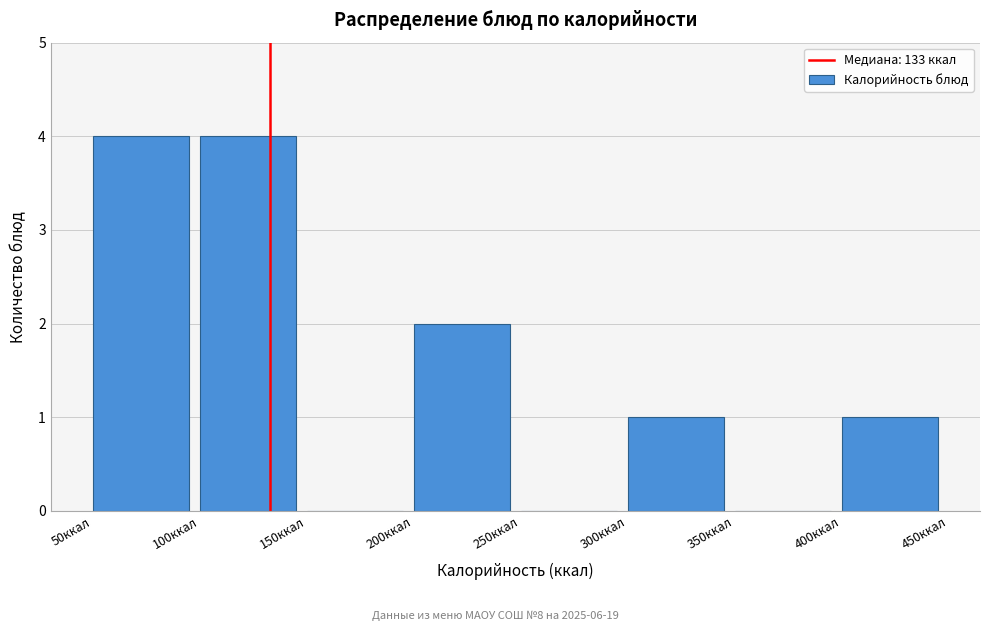

Reading left to right, list every bar in this chart as the range it spans on the x-axis followed by its height. The values are not printed on the chart, so give them approximately, as read against the axis.

50 to 100: 4
100 to 150: 4
150 to 200: 0
200 to 250: 2
250 to 300: 0
300 to 350: 1
350 to 400: 0
400 to 450: 1